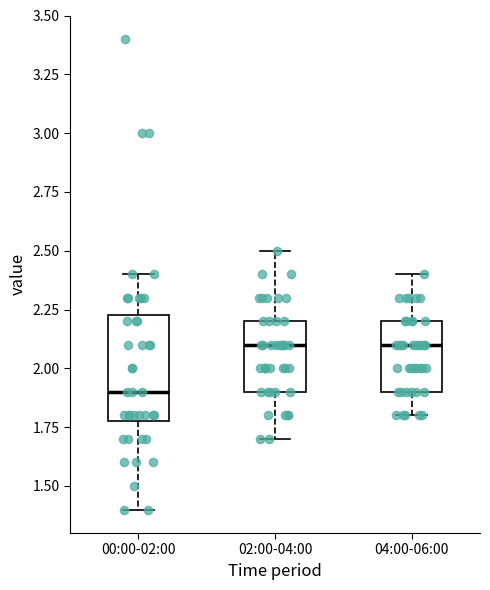

Reading left to right, read every box against the y-axis: the position of its median line, the range the box covers, and the ends of its whiskers. The values are not printed on the chart, so give them approximately, as read against the axis.

00:00-02:00: median 1.90, box 1.80 to 2.25, whiskers 1.40 to 2.40
02:00-04:00: median 2.10, box 1.90 to 2.20, whiskers 1.70 to 2.50
04:00-06:00: median 2.10, box 1.90 to 2.20, whiskers 1.80 to 2.40